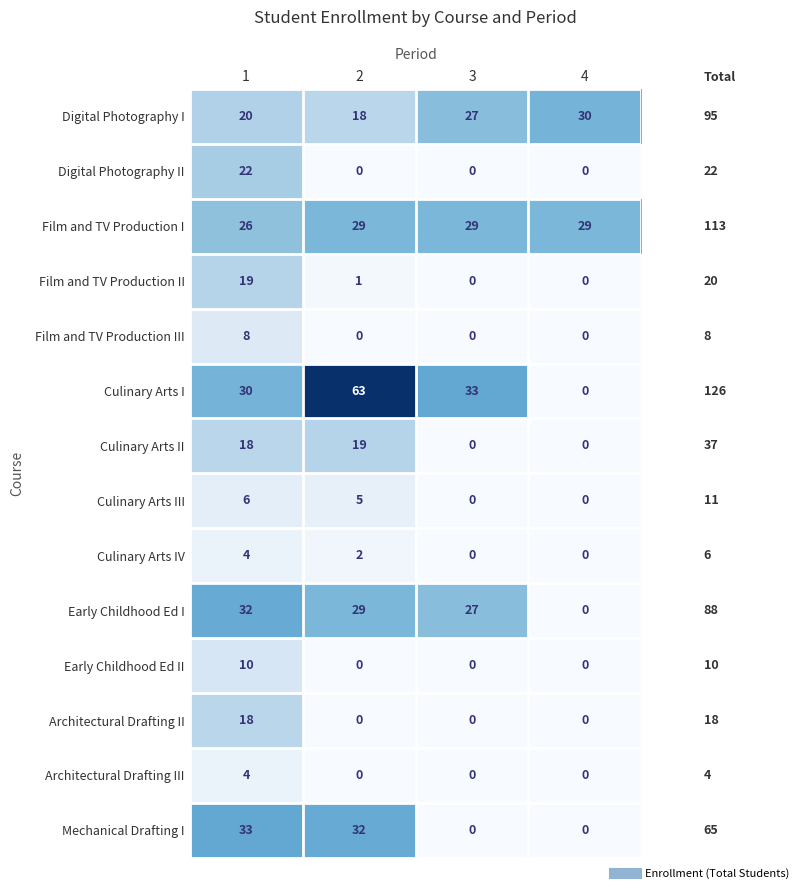

List the labels in order of Early Childhood Ed I value, largest first.

1, 2, 3, 4